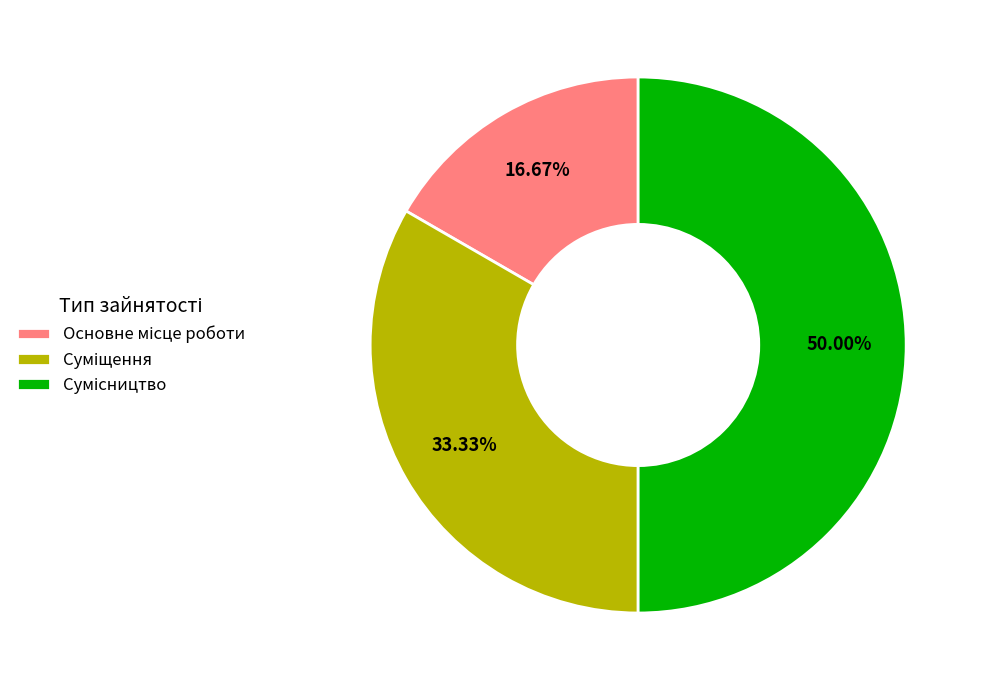

How many slices are in this pie chart?

3